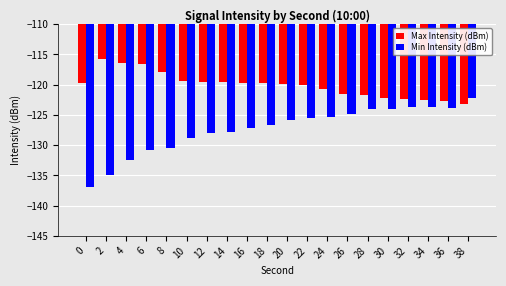

What is the sum of all Max Intensity (dBm) values?

-2401.3